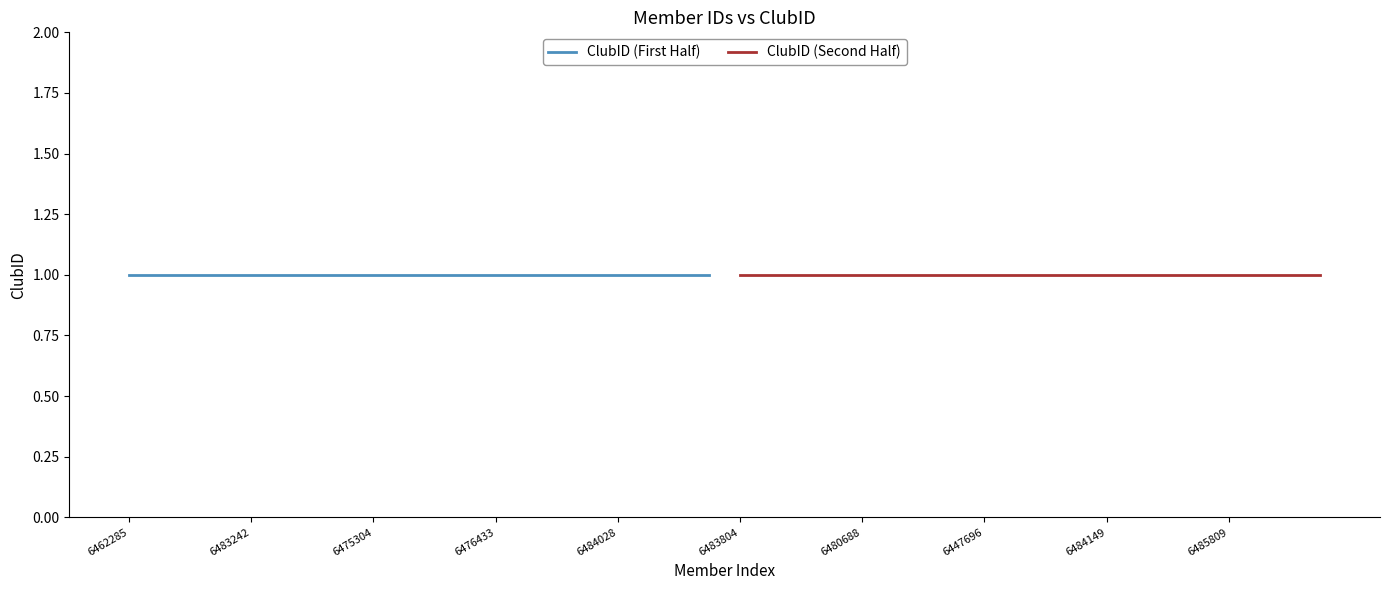

At which label does ID first exceed 6476644?

6484098